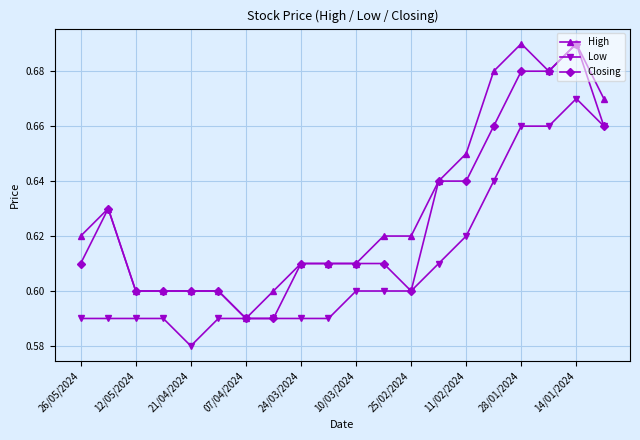

What is the sum of all High values?

12.6